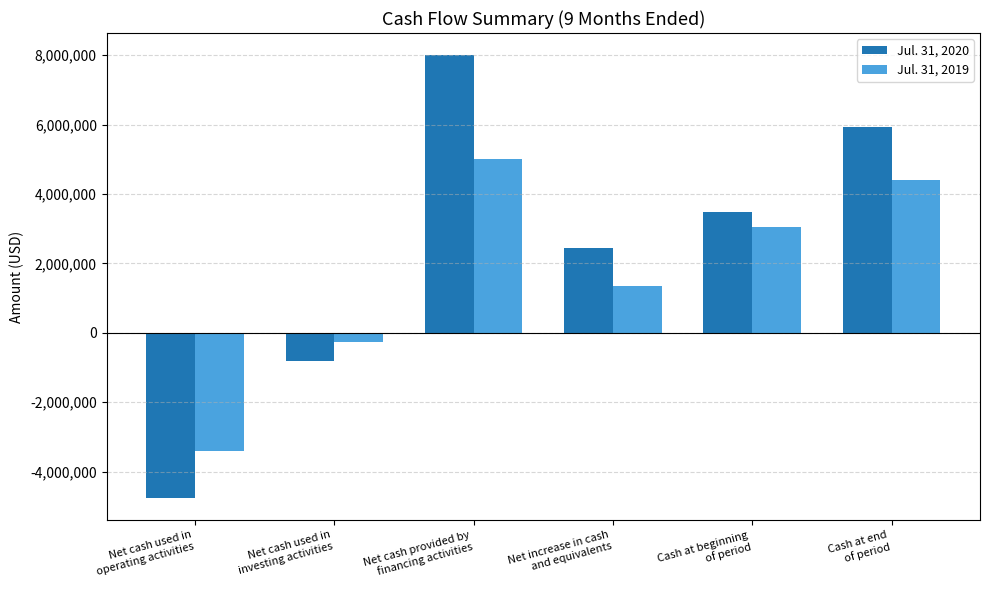

Where is Jul. 31, 2019 nearest to the value 808210?

Net increase in cash
and equivalents